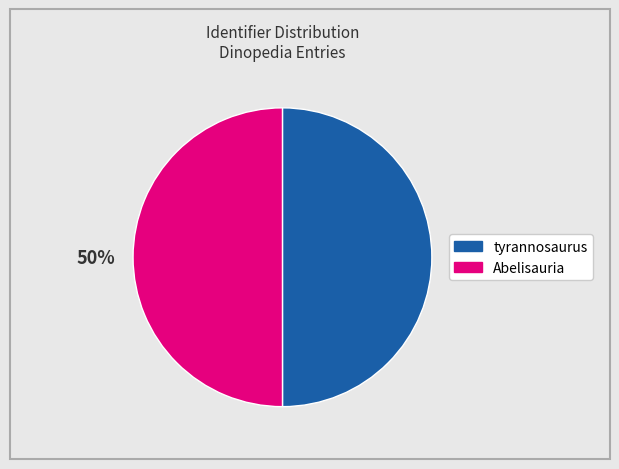

Is it true that Abelisauria is 50% of the pie?

True